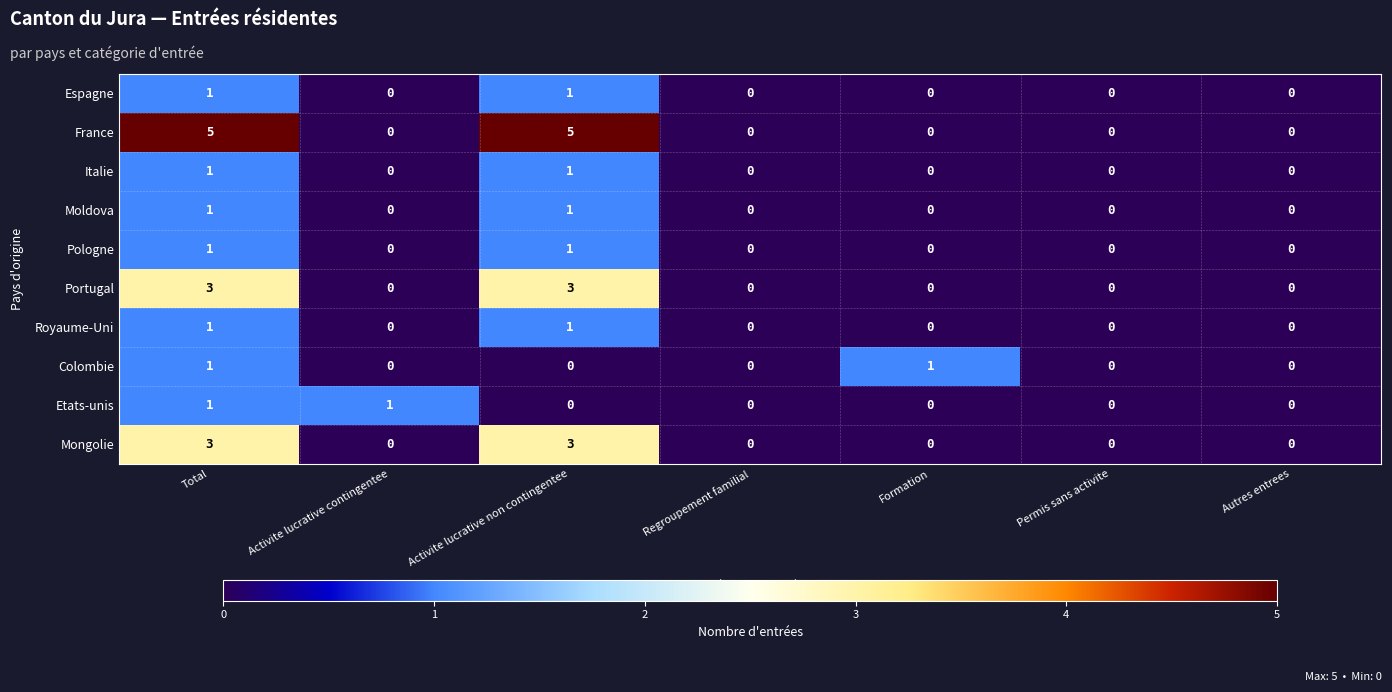

Which series has the widest spread of values?

France